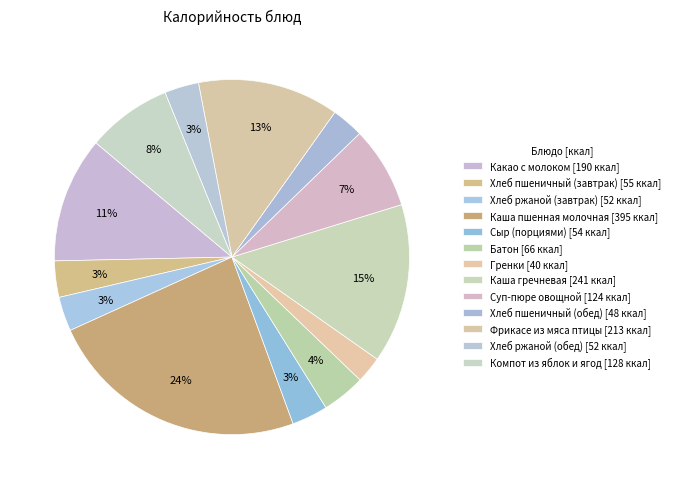

To the nearest percent, what is the combined percentage of Компот из яблок и ягод and Сыр (порциями)?

11%